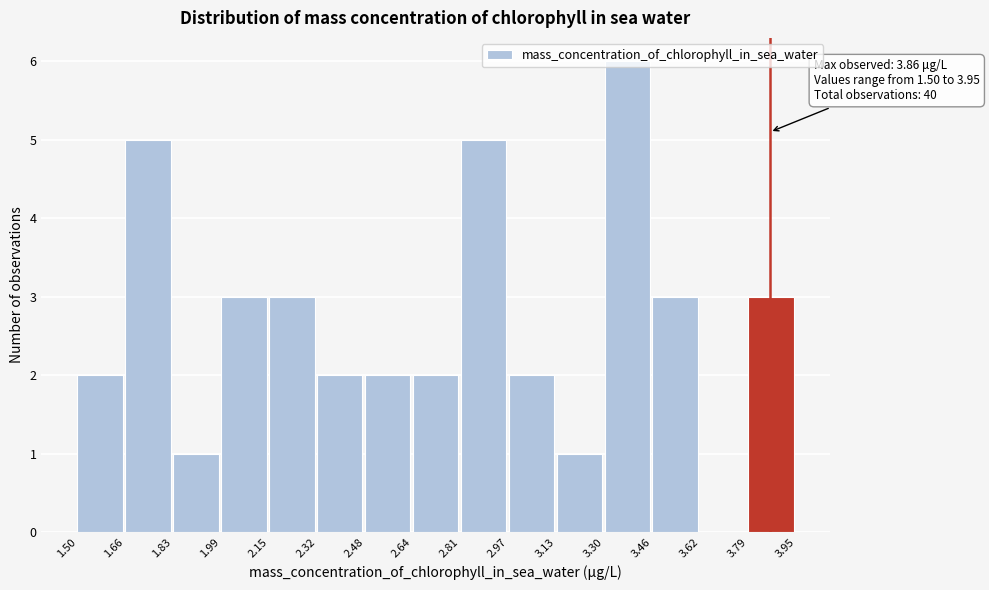

Over which range of the x-axis is the bar tallest?

3.30 to 3.46